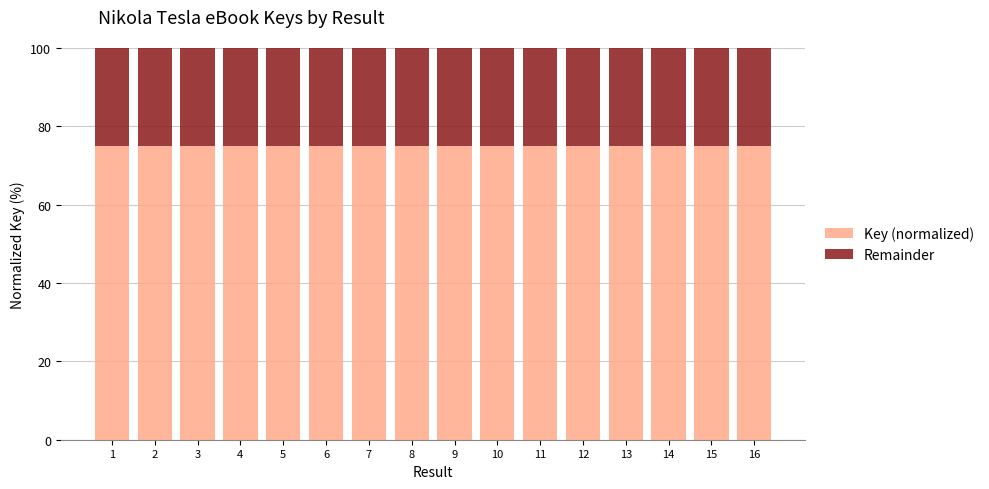

The value of Key (normalized) at 16 is 75.0. True or false?

True